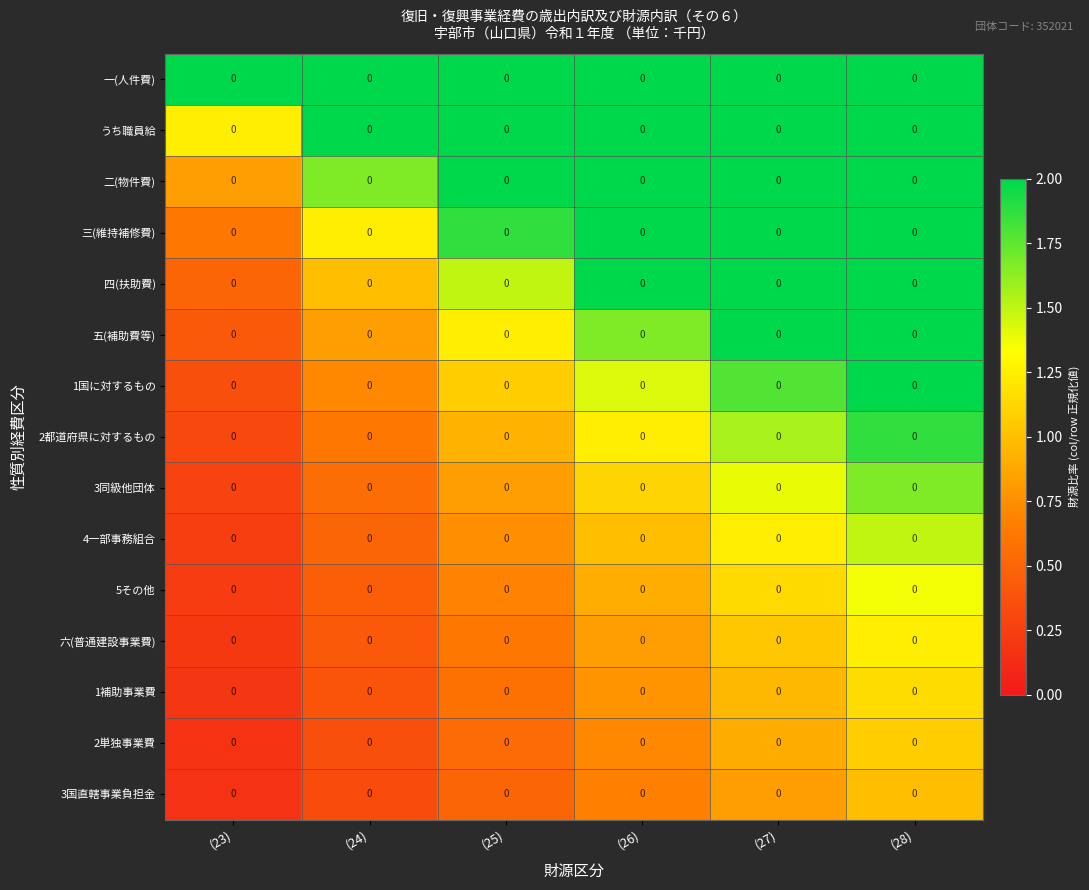

Rank the series at (27) from highest to lowest value.

一(人件費), うち職員給, 二(物件費), 三(維持補修費), 四(扶助費), 五(補助費等), 1国に対するもの, 2都道府県に対するもの, 3同級他団体, 4一部事務組合, 5その他, 六(普通建設事業費), 1補助事業費, 2単独事業費, 3国直轄事業負担金